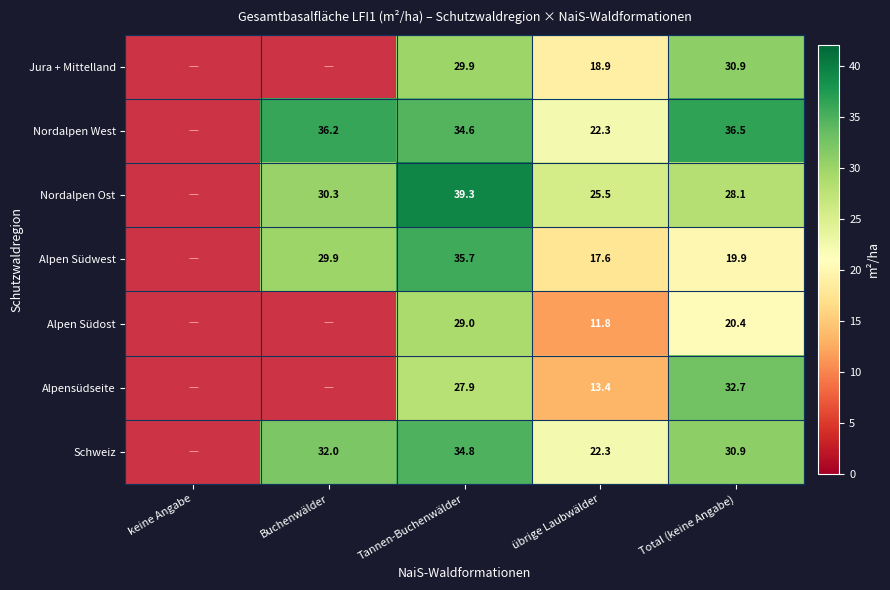

Is the value of Alpensüdseite at Total (keine Angabe) greater than the value of Nordalpen Ost at Buchenwälder?

Yes